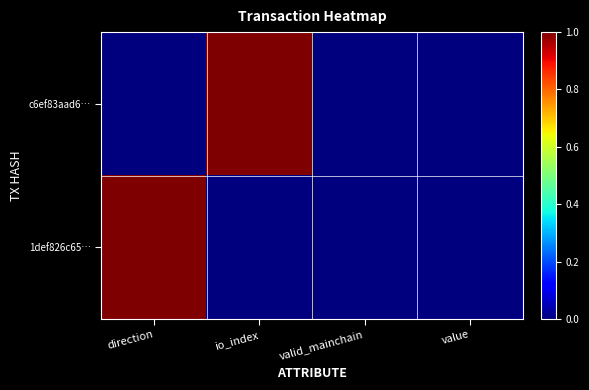

Which series changed the most between direction and valid_mainchain?

1def826c65…